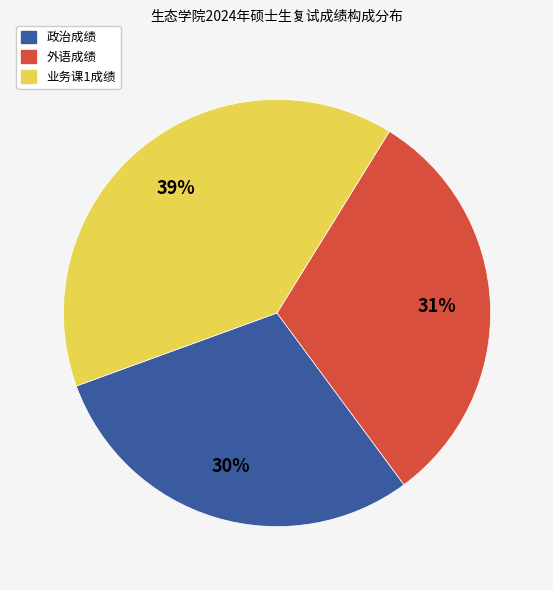

What is the ratio of the value at 业务课1成绩 to the value at 外语成绩?

1.3